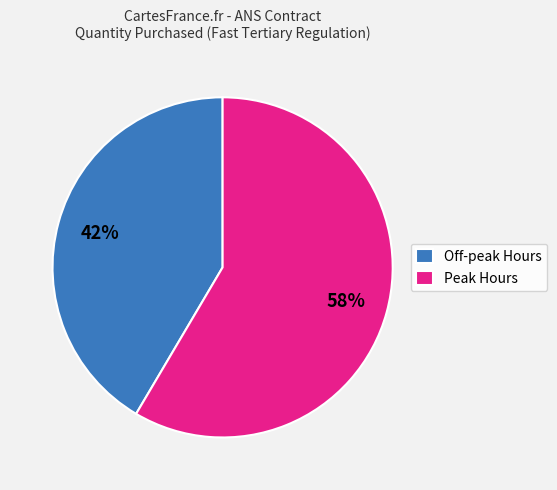

Is there a majority slice in this chart?

Yes